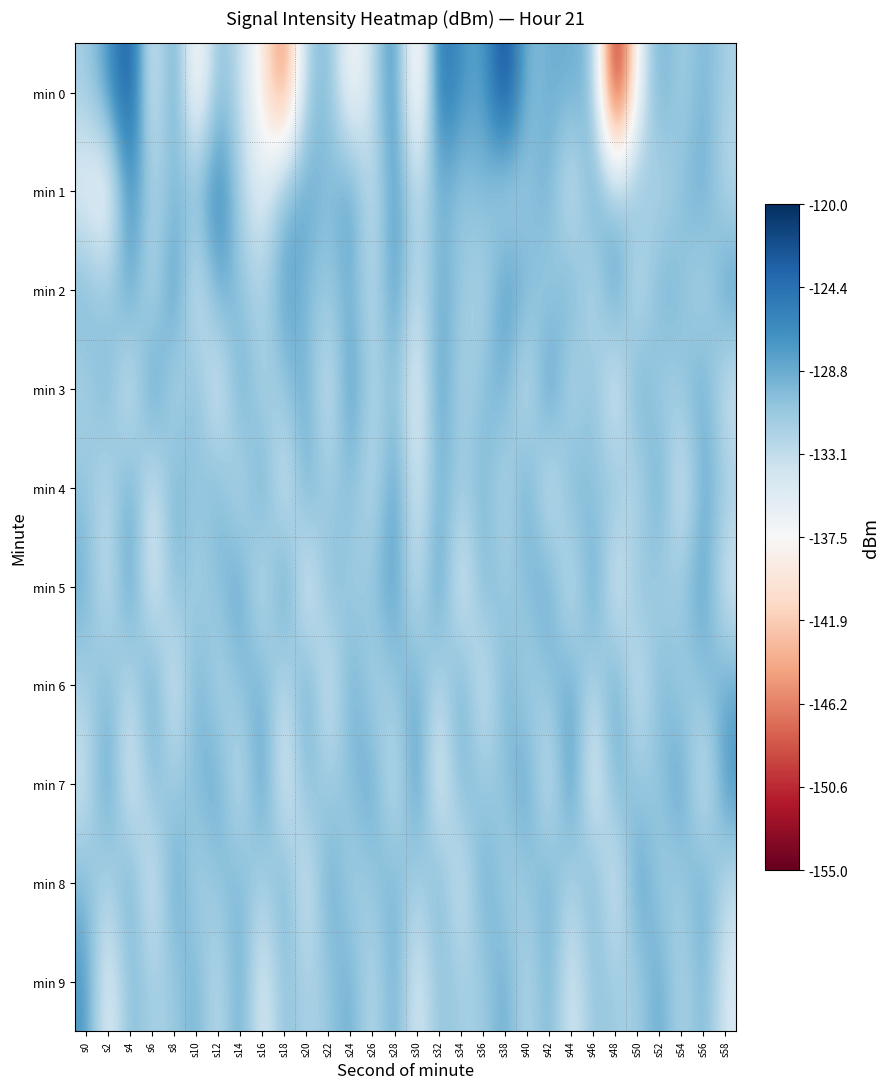

Rank the series at s50 from lowest to highest value.

min 0, min 6, min 2, min 4, min 9, min 7, min 1, min 5, min 3, min 8